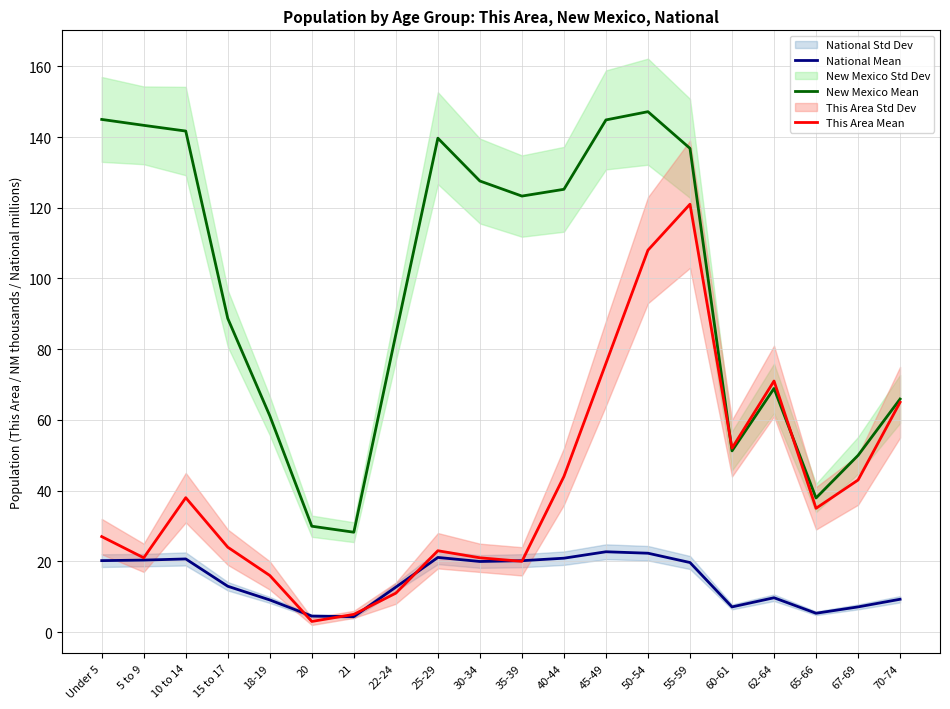

What is the minimum value for National Mean?

4.4